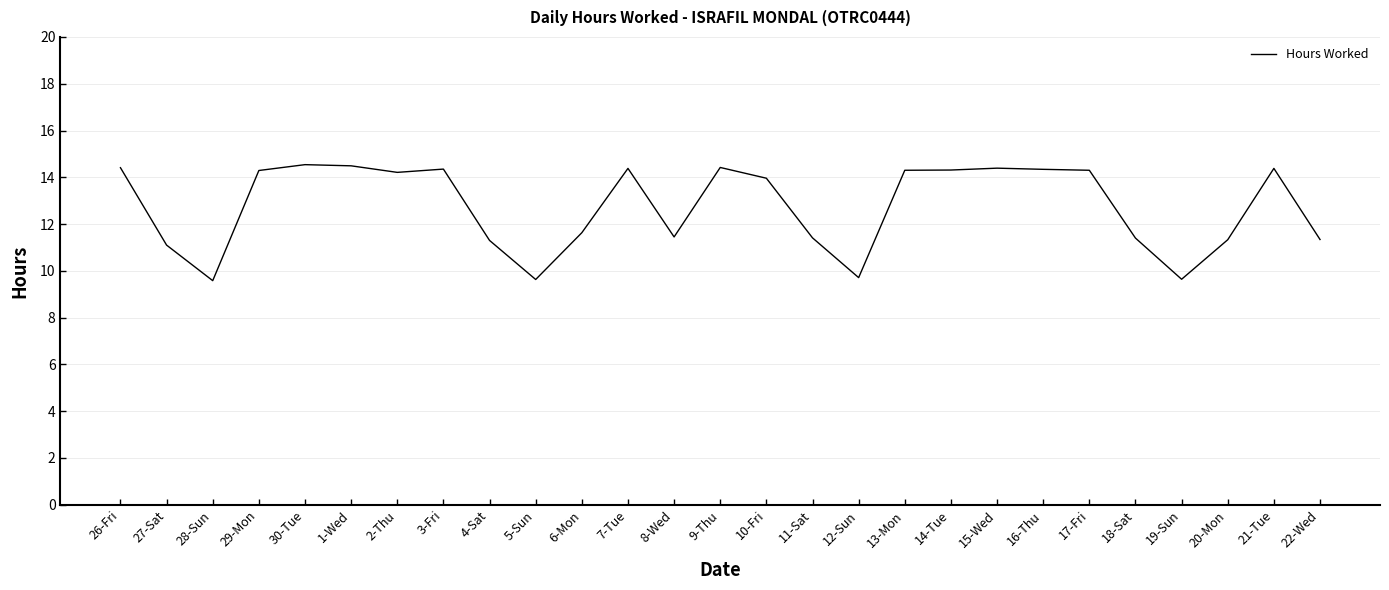

What is the difference between the maximum and minimum values?

5.0